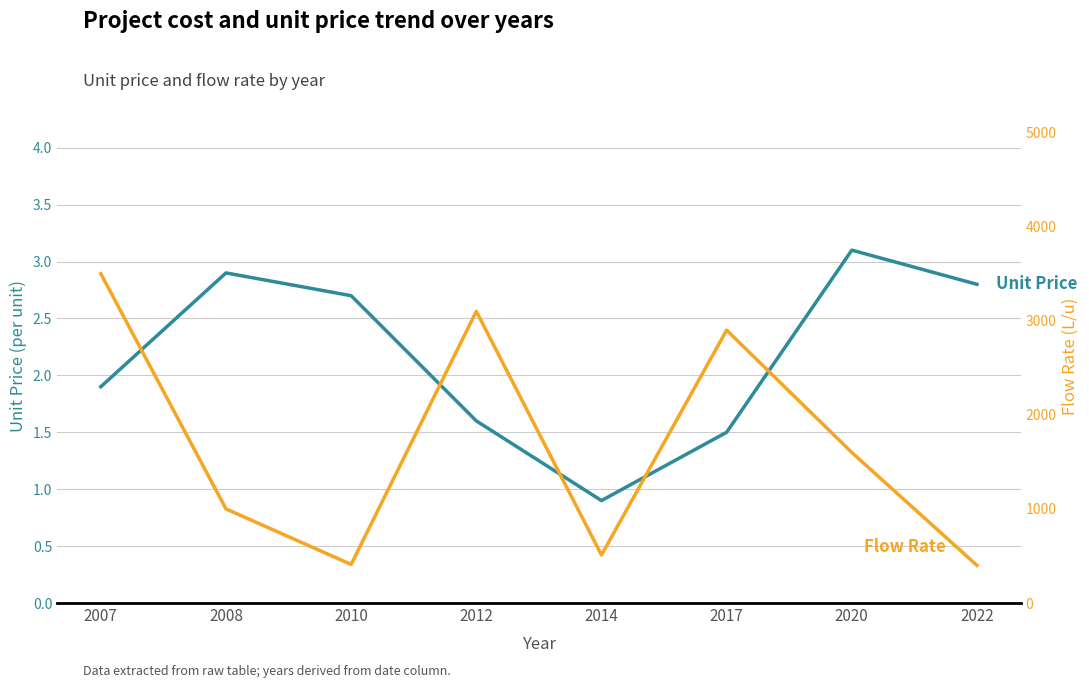

At which category is the sum across all series the highest?

2007